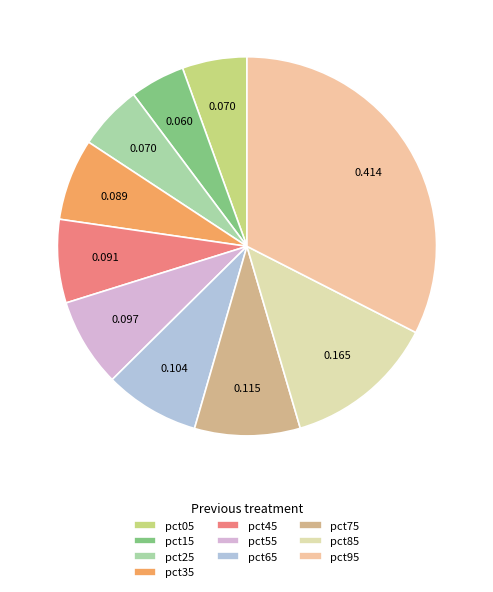

What portion of the pie excludes pct65?

91.9%